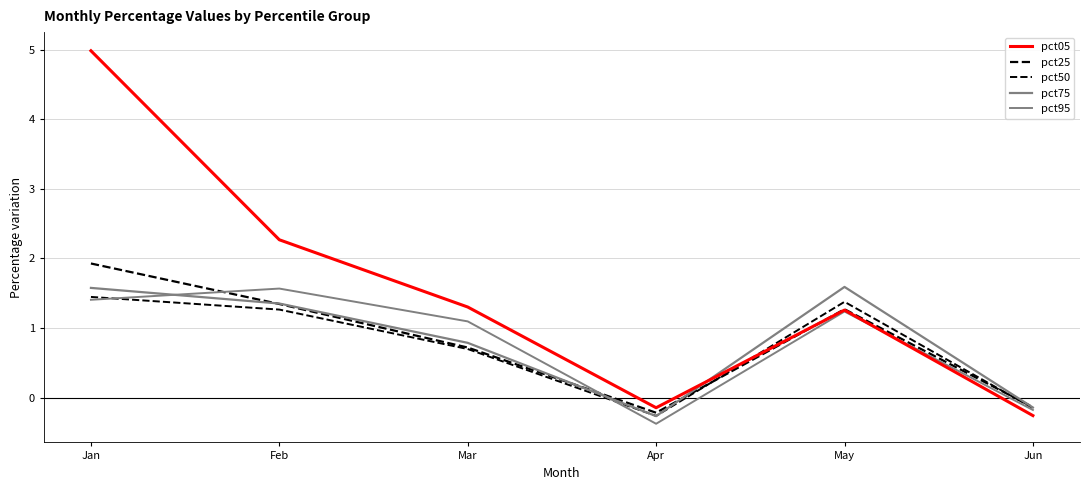

How many lines are shown in the chart?

5